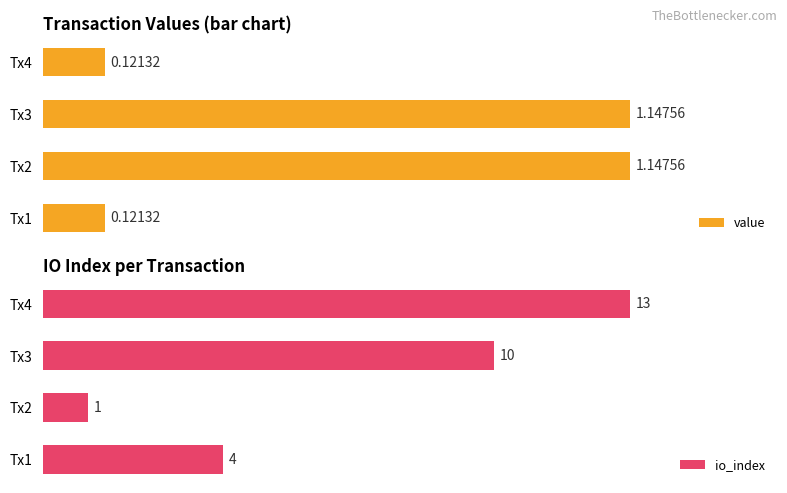

At which label does io_index reach its peak?

Tx4